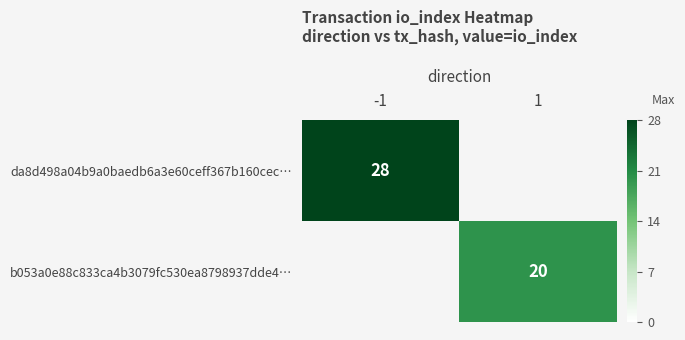

True or false: da8d498a04b9a0baedb6a3e60ceff367b160cec… has a value of 45 at -1.

False